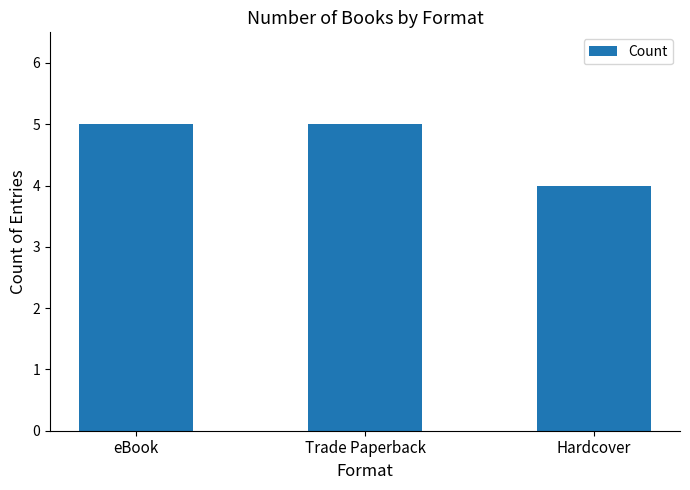

Reading left to right, extract all data points from this chart.

eBook=5	Trade Paperback=5	Hardcover=4